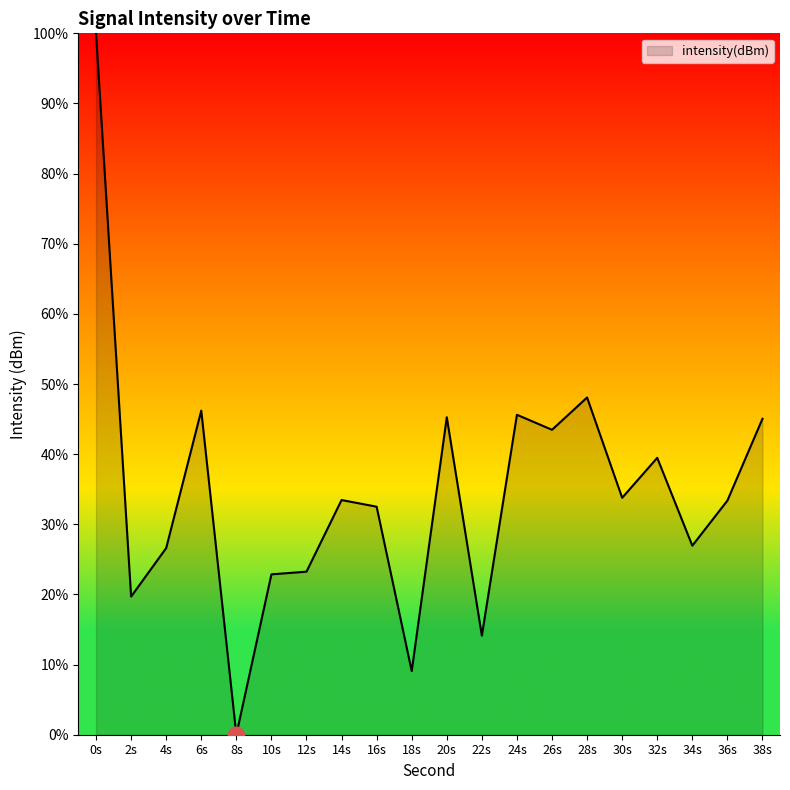

What is the maximum value shown in the chart?

100.0